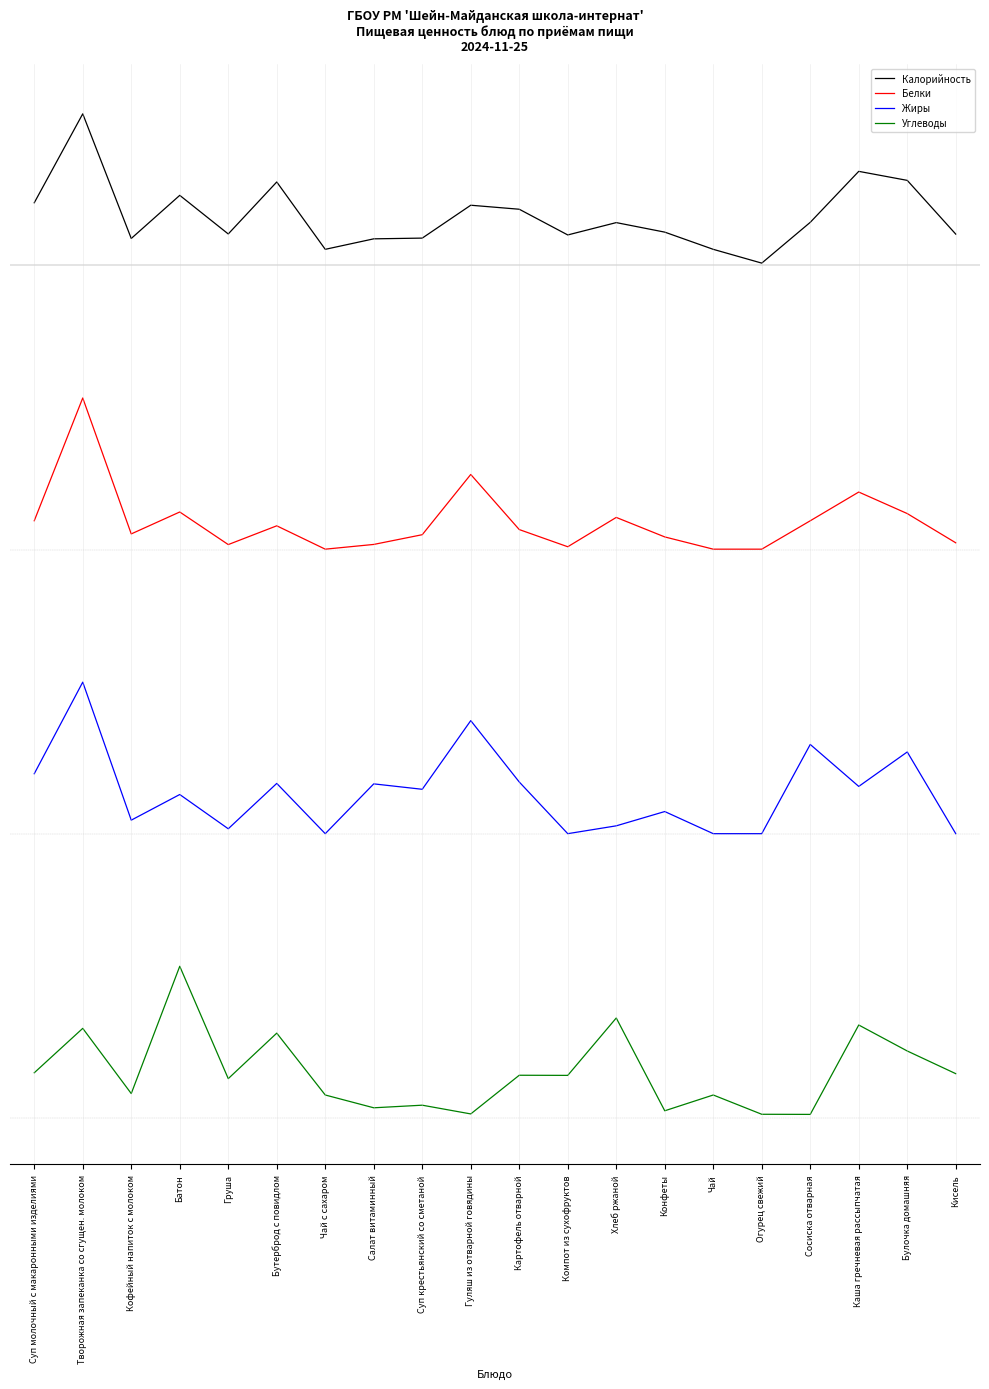

What are all the series names shown in the legend?

Калорийность, Белки, Жиры, Углеводы